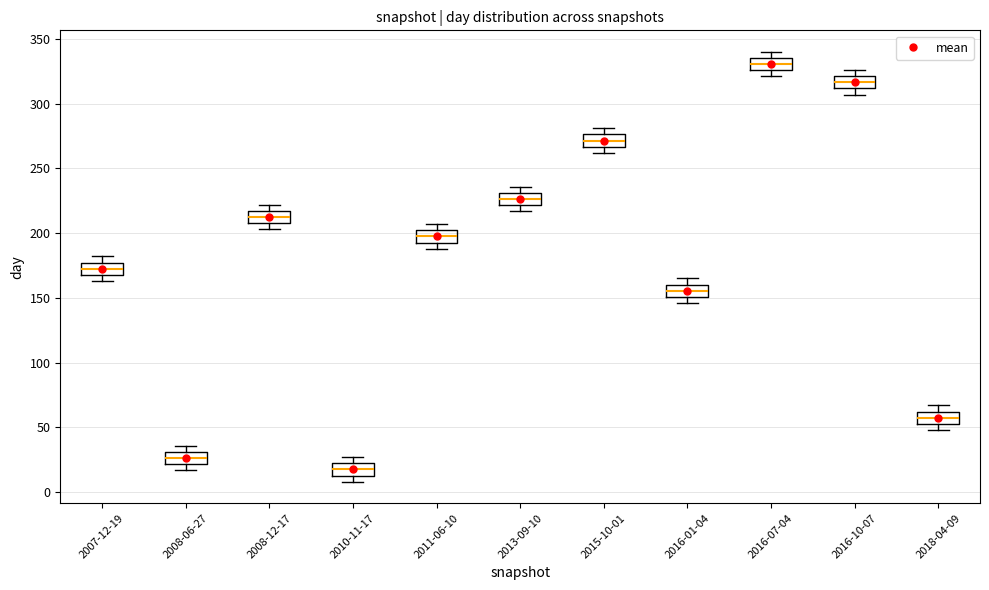

Reading left to right, transcribe this box plot: for each box, give where its median line is, the range the box spans, and where its two whiskers end, as read against the y-axis. The values are not printed on the chart, so give them approximately, as read against the axis.

2007-12-19: median 175 (inside the box), box 170 to 175, whiskers 165 to 180
2008-06-27: median 25, box 20 to 30, whiskers 15 to 35
2008-12-17: median 215 (inside the box), box 210 to 215, whiskers 205 to 220
2010-11-17: median 20 (inside the box), box 15 to 20, whiskers 10 to 25
2011-06-10: median 200 (inside the box), box 195 to 200, whiskers 190 to 205
2013-09-10: median 225, box 220 to 230, whiskers 215 to 235
2015-10-01: median 270, box 265 to 275, whiskers 260 to 280
2016-01-04: median 155, box 150 to 160, whiskers 145 to 165
2016-07-04: median 330, box 325 to 335, whiskers 320 to 340
2016-10-07: median 315, box 310 to 320, whiskers 305 to 325
2018-04-09: median 60 (inside the box), box 55 to 60, whiskers 50 to 65